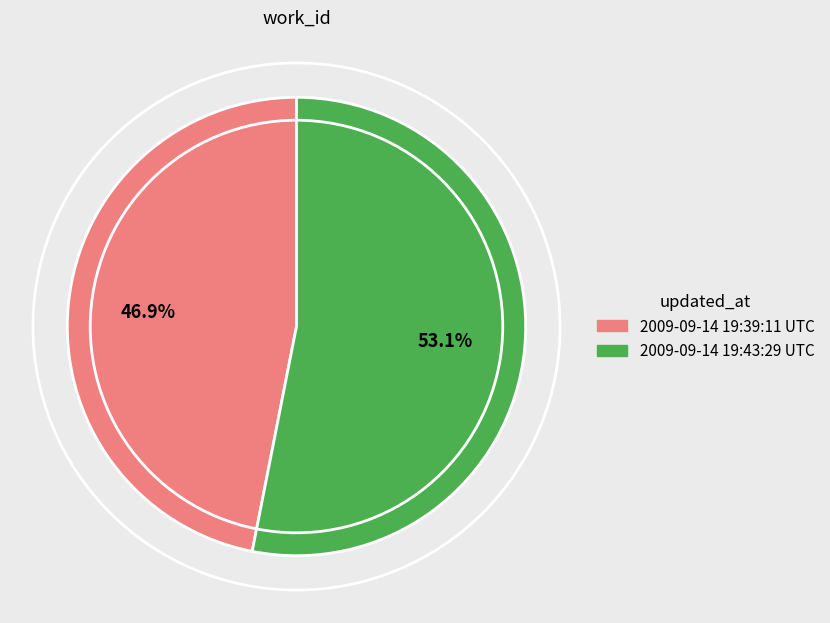

Is there a majority slice in this chart?

Yes